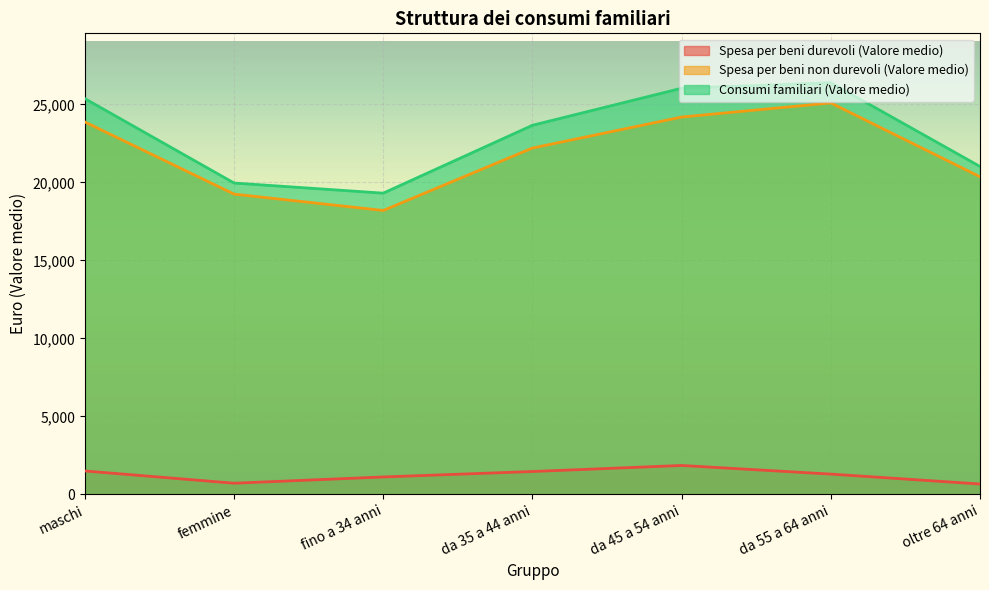

Which series has the widest spread of values?

Consumi familiari (Valore medio)